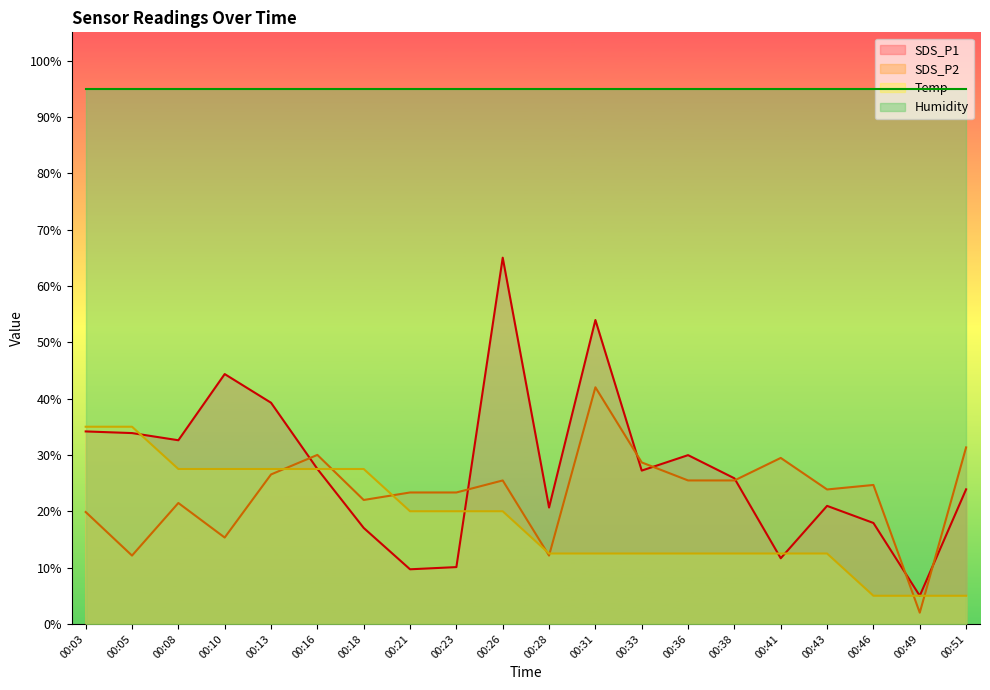

What is the difference between the second highest and second lowest values in the SDS_P1 series?

44.2